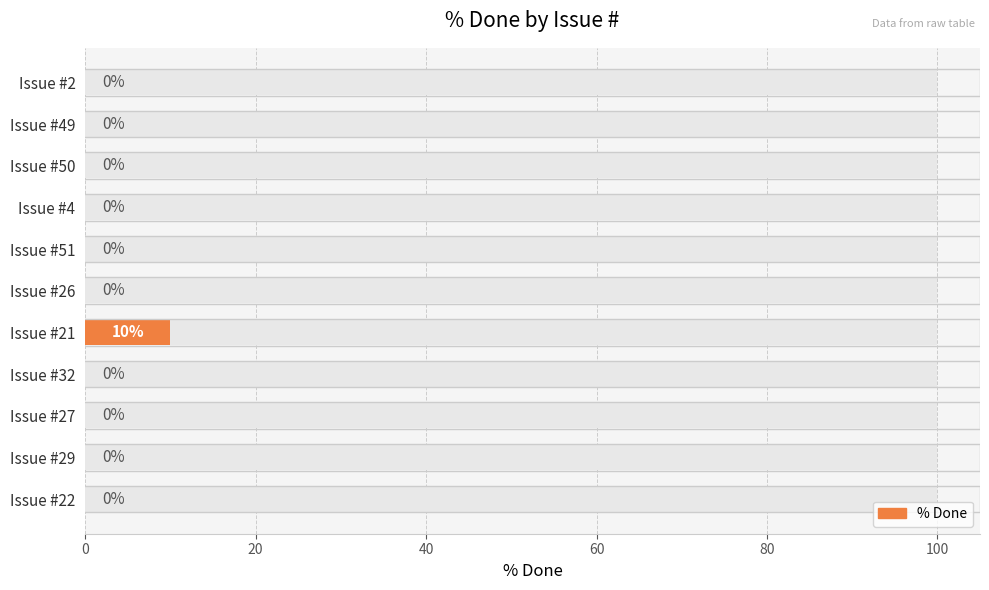

What is the sum of all values?

10